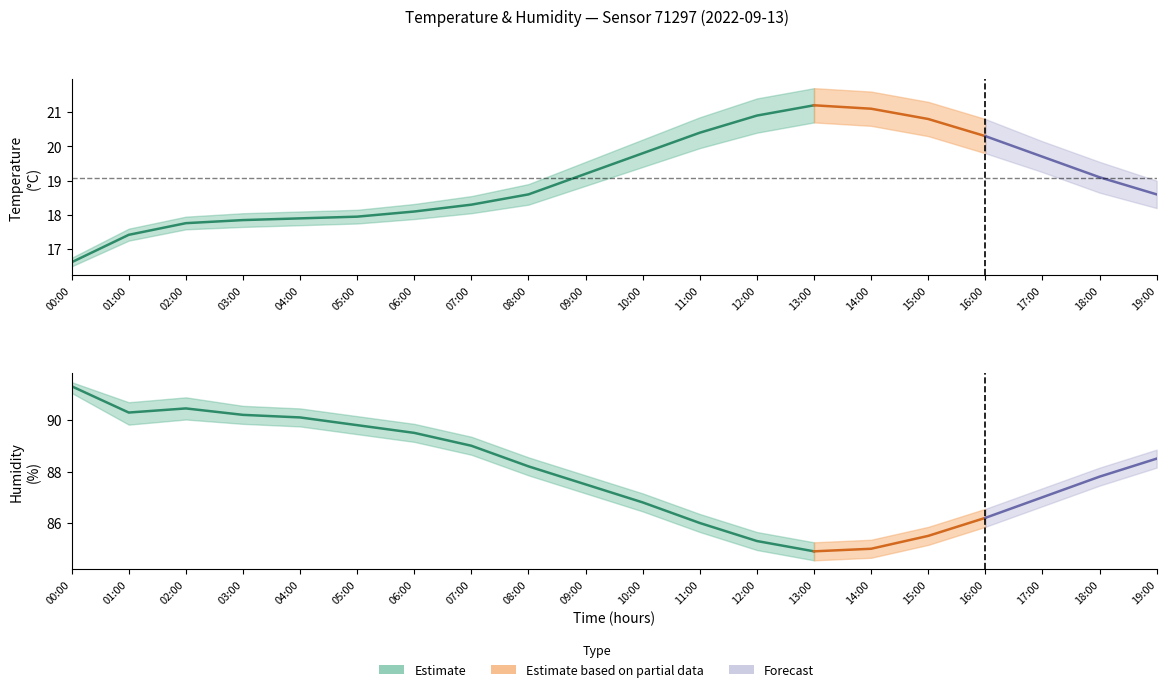

Is the value of humidity_center at 04:00 greater than the value of temperature_upper at 01:00?

Yes